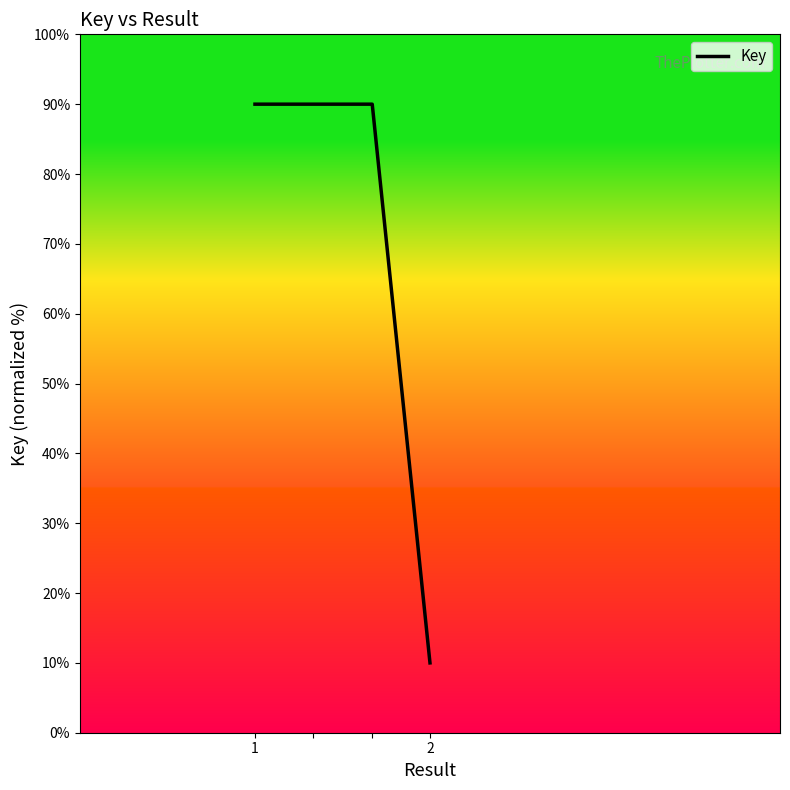

True or false: the data has more than 1 interior local peaks.

False